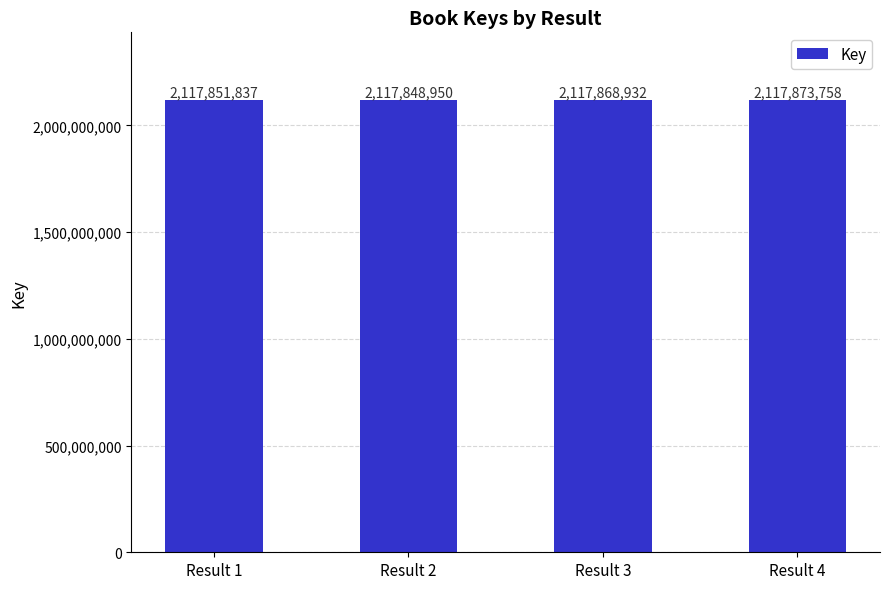

Is it true that the value at Result 2 is 2117848950?

True